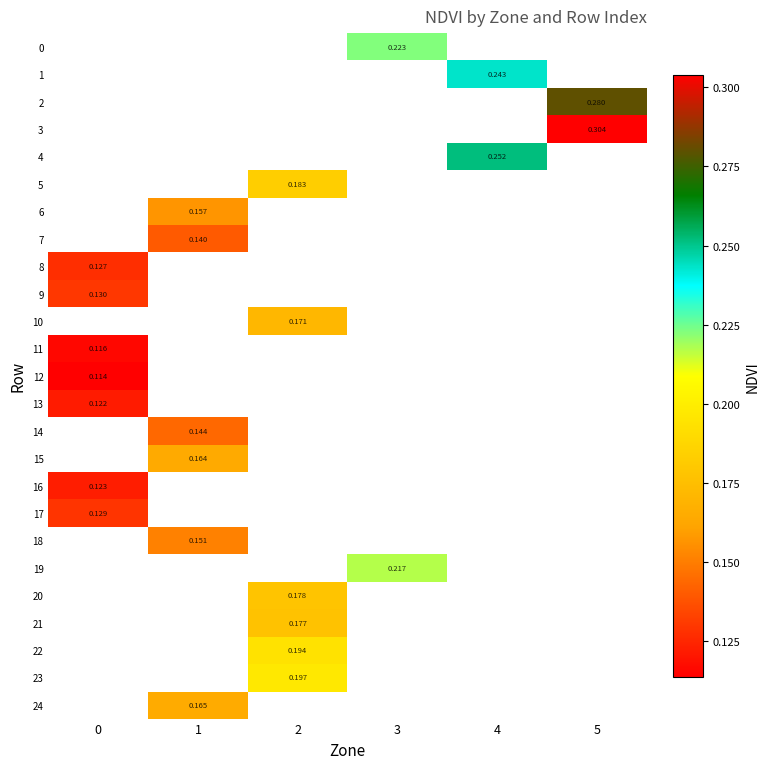

Is the value of 0 at 4 greater than the value of 12 at 1?

No